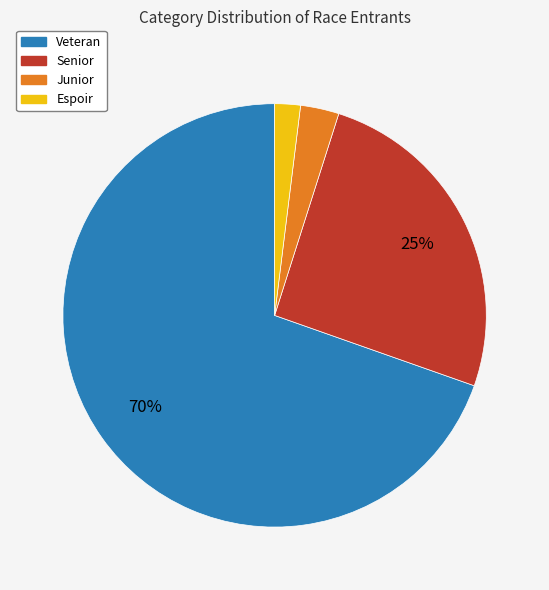

How many segments does this pie chart have?

4